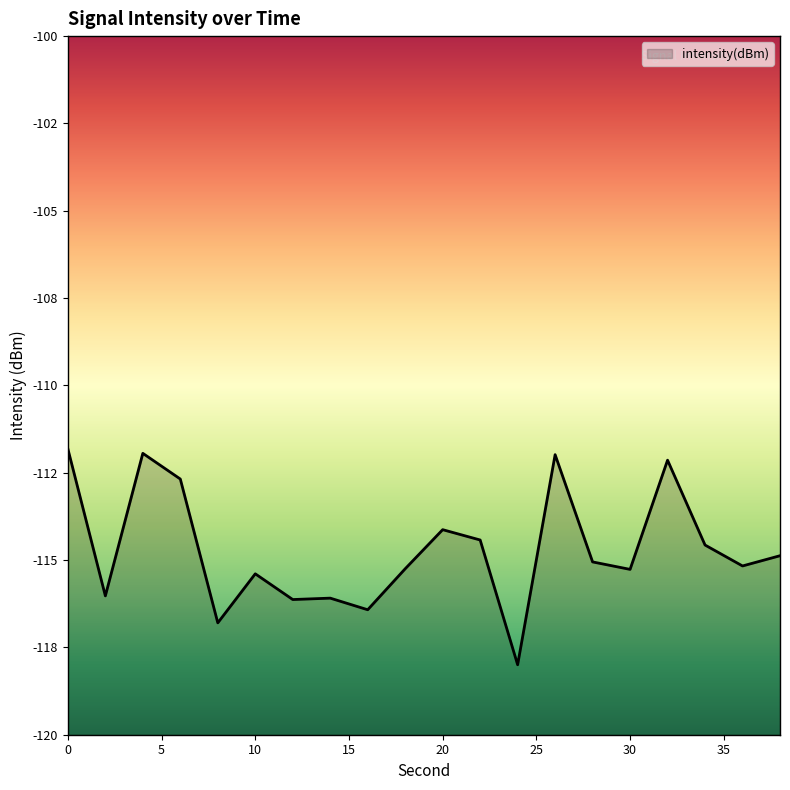

Reading left to right, list all the values displayed in this chart.

0=-111.8	2=-116.0	4=-111.9	6=-112.7	8=-116.8	10=-115.4	12=-116.1	14=-116.1	16=-116.4	18=-115.2	20=-114.1	22=-114.4	24=-118.0	26=-112.0	28=-115.1	30=-115.3	32=-112.1	34=-114.6	36=-115.2	38=-114.9